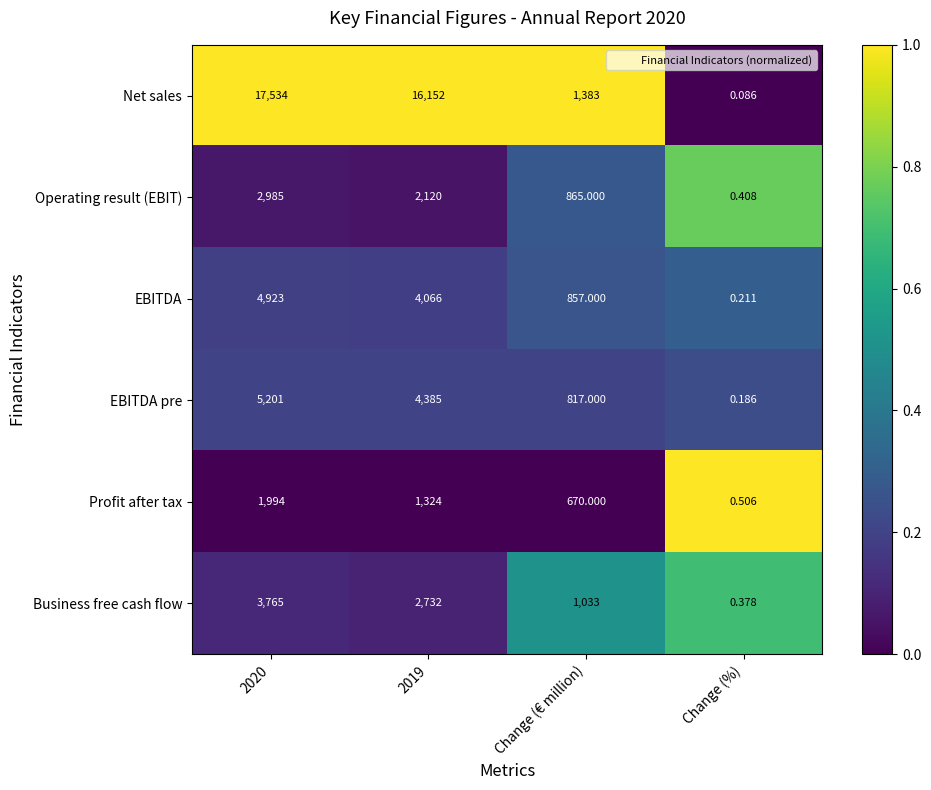

Rank the series at 2020 from highest to lowest value.

Net sales, EBITDA pre, EBITDA, Business free cash flow, Operating result (EBIT), Profit after tax